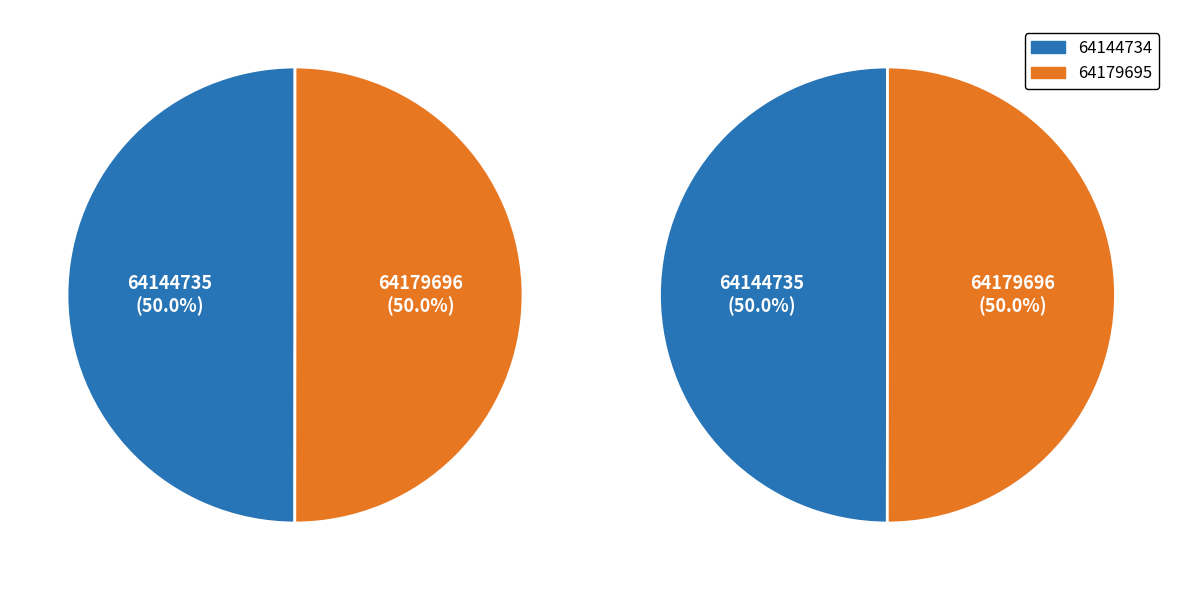

To the nearest percent, what portion does 64179695 represent?

50%